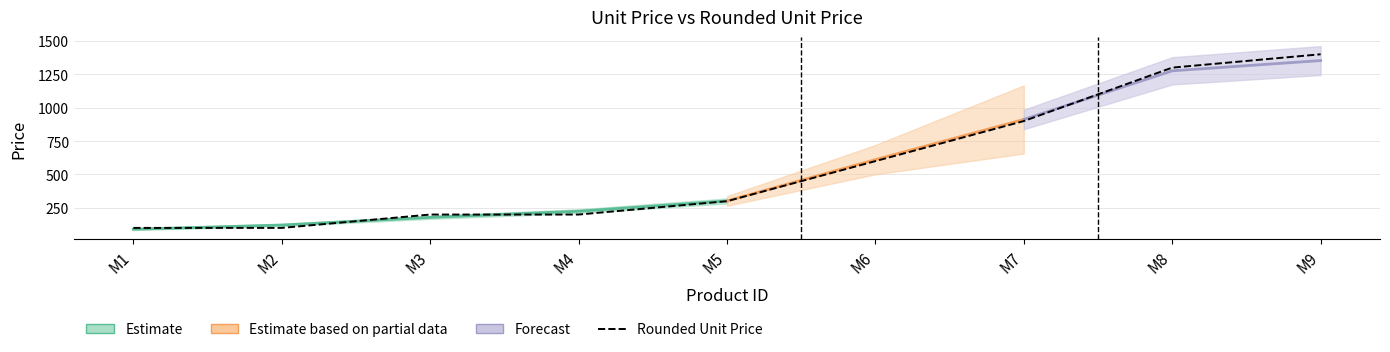

List the labels in order of value, largest first.

M9, M8, M7, M6, M5, M3, M4, M1, M2